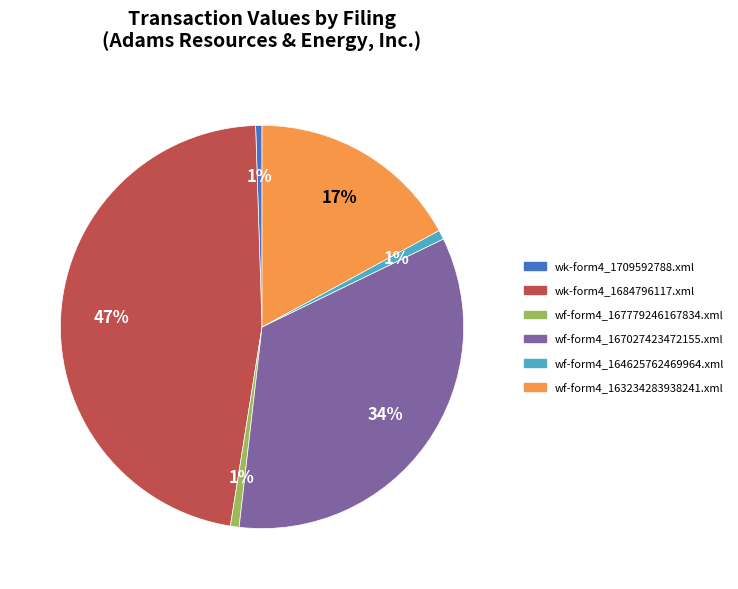

Do wf-form4_164625762469964.xml and wf-form4_163234283938241.xml together represent more than half of the pie?

No